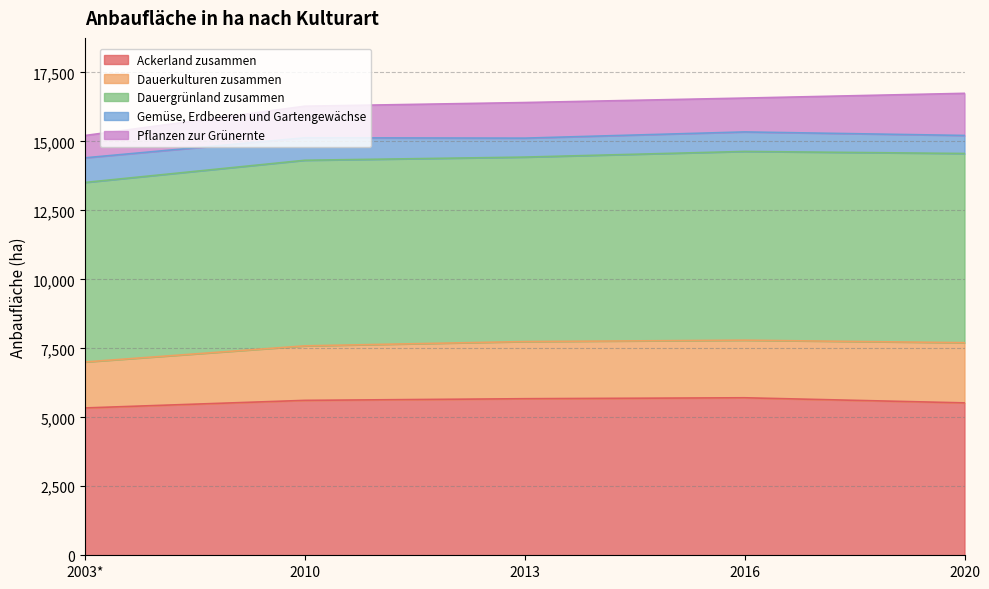

How many distinct data groups are displayed?

5